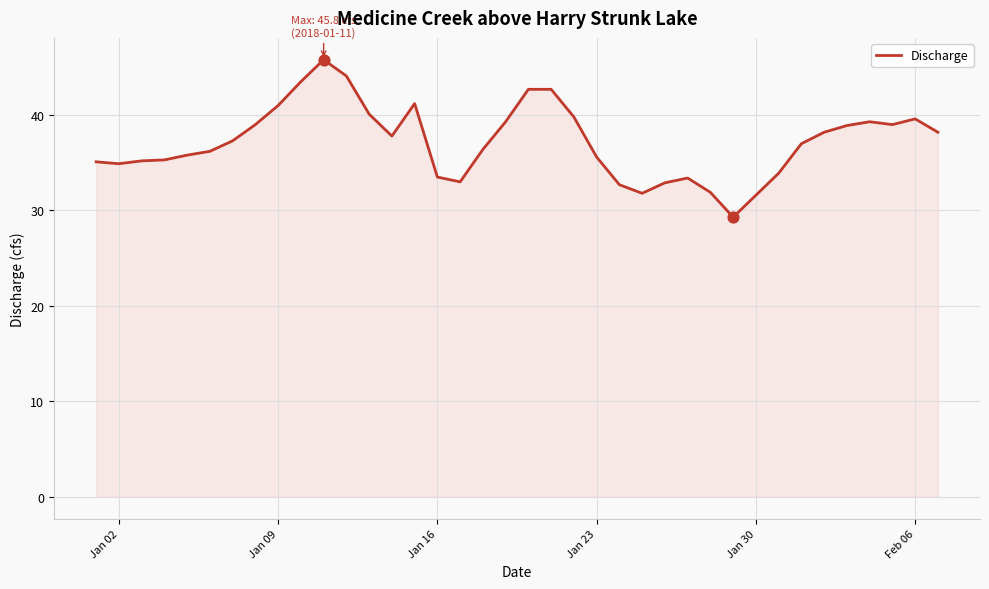

What is the maximum value shown in the chart?

45.8